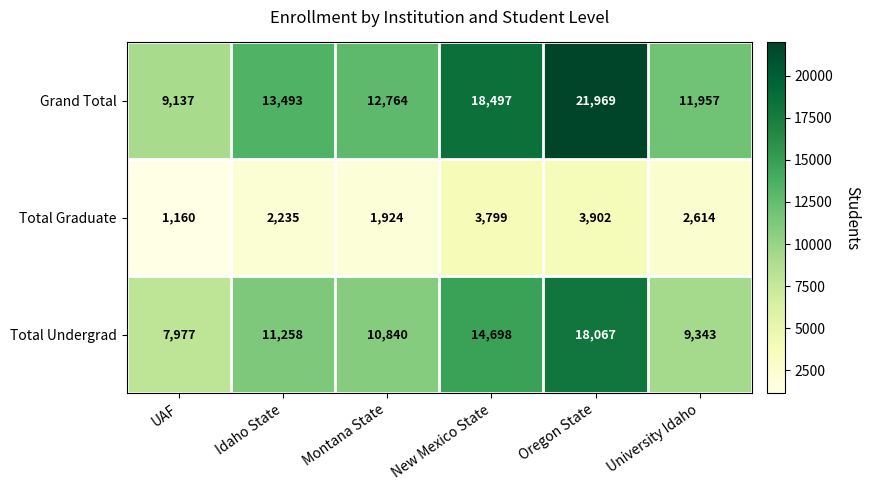

At how many categories does at least one series exceed 19279?

1